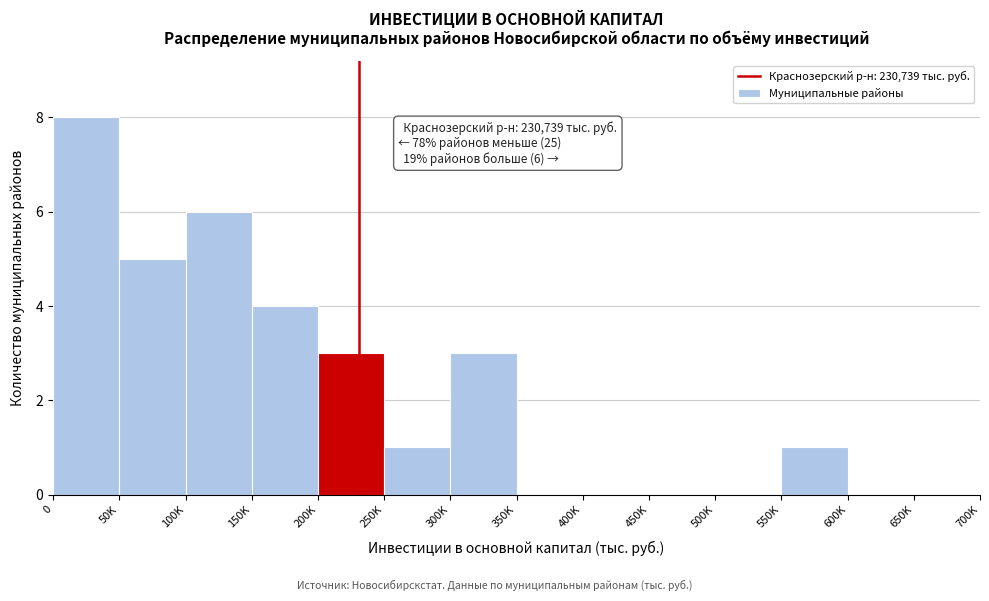

Reading left to right, extract all data points from this chart.

0=8	50K=5	100K=6	150K=4	200K=3	250K=1	300K=3	350K=0	400K=0	450K=0	500K=0	550K=1	600K=0	650K=0